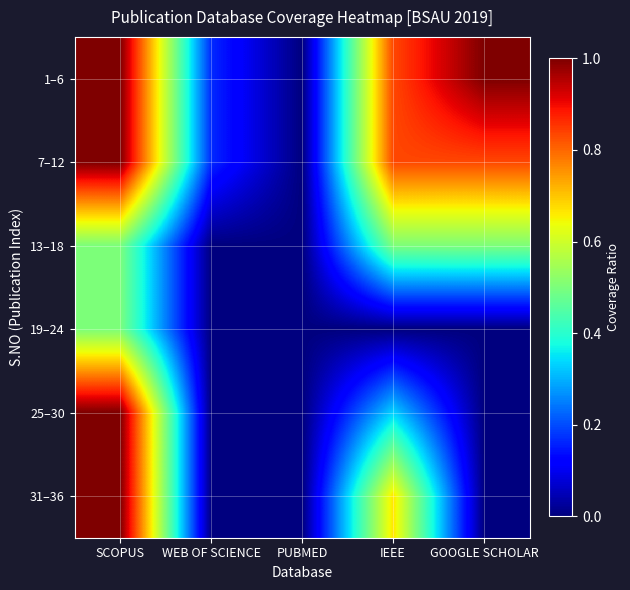

Reading left to right, what are all the values shown in this chart?

1–6: SCOPUS=1.0	WEB OF SCIENCE=0.2	PUBMED=0.0	IEEE=0.8	GOOGLE SCHOLAR=1.0
7–12: SCOPUS=1.0	WEB OF SCIENCE=0.2	PUBMED=0.0	IEEE=0.8	GOOGLE SCHOLAR=0.8
13–18: SCOPUS=0.5	WEB OF SCIENCE=0.0	PUBMED=0.0	IEEE=0.5	GOOGLE SCHOLAR=0.5
19–24: SCOPUS=0.5	WEB OF SCIENCE=0.0	PUBMED=0.0	IEEE=0.0	GOOGLE SCHOLAR=0.0
25–30: SCOPUS=1.0	WEB OF SCIENCE=0.0	PUBMED=0.0	IEEE=0.3	GOOGLE SCHOLAR=0.0
31–36: SCOPUS=1.0	WEB OF SCIENCE=0.0	PUBMED=0.0	IEEE=0.7	GOOGLE SCHOLAR=0.0